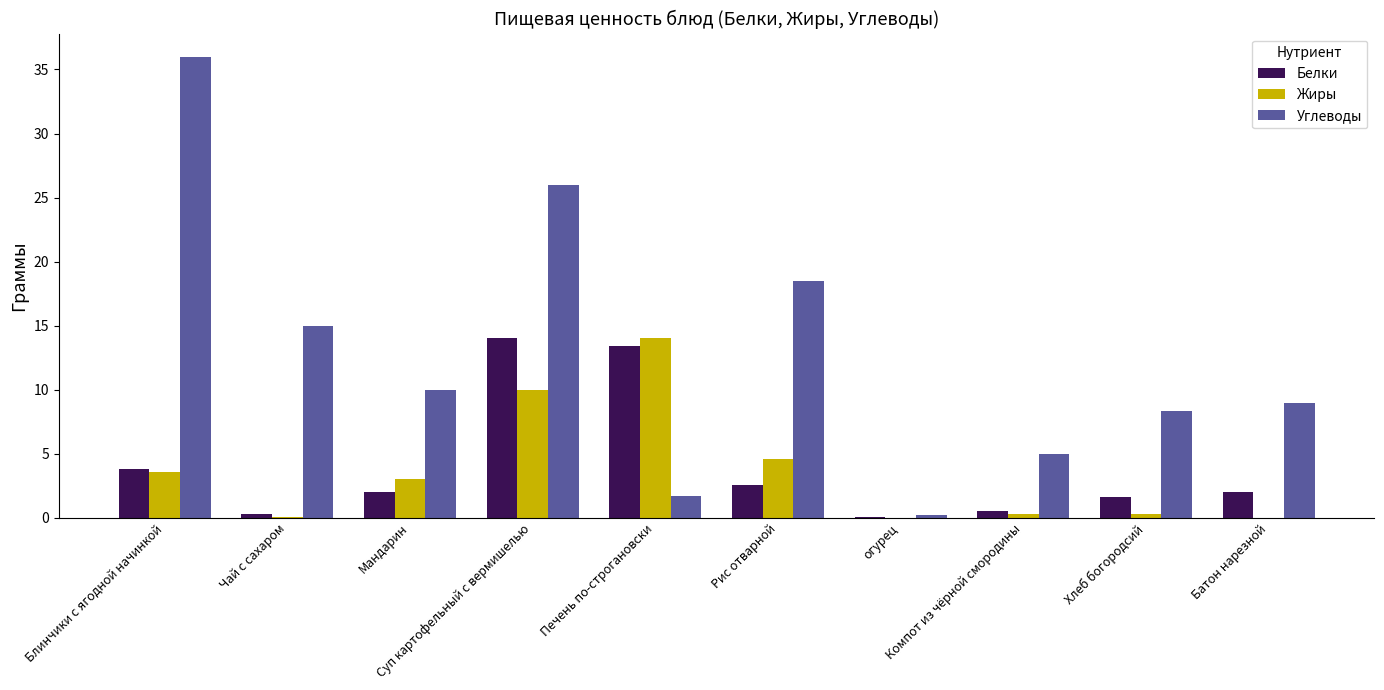

What is the sum of the Белки values at огурец and Суп картофельный с вермишелью?

14.1